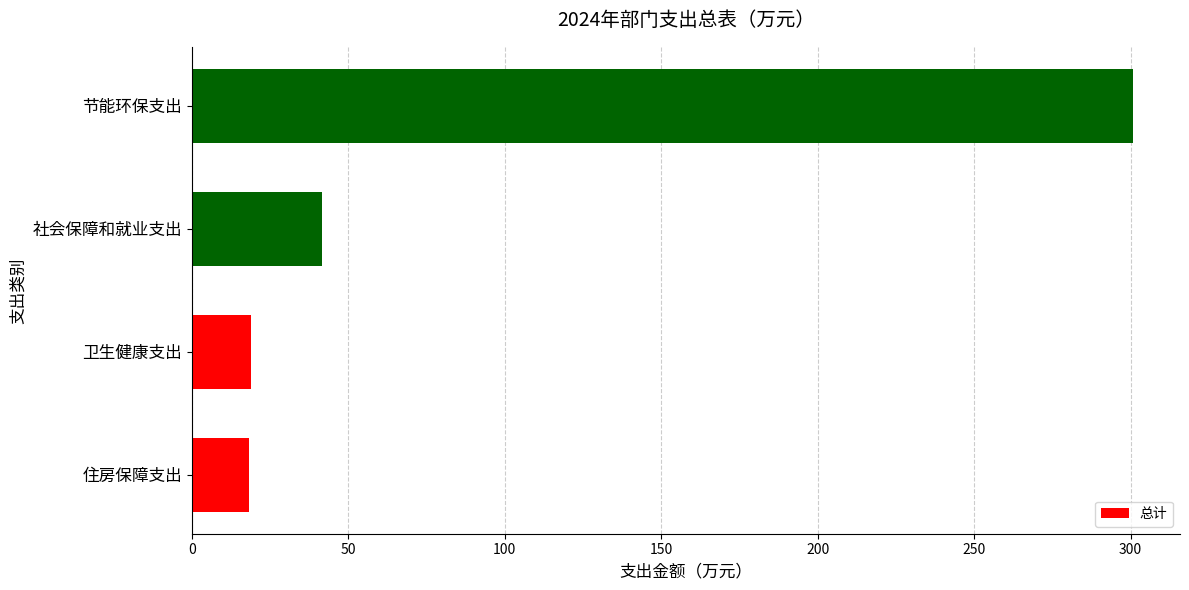

True or false: the data shows 300.8 at 节能环保支出.

True